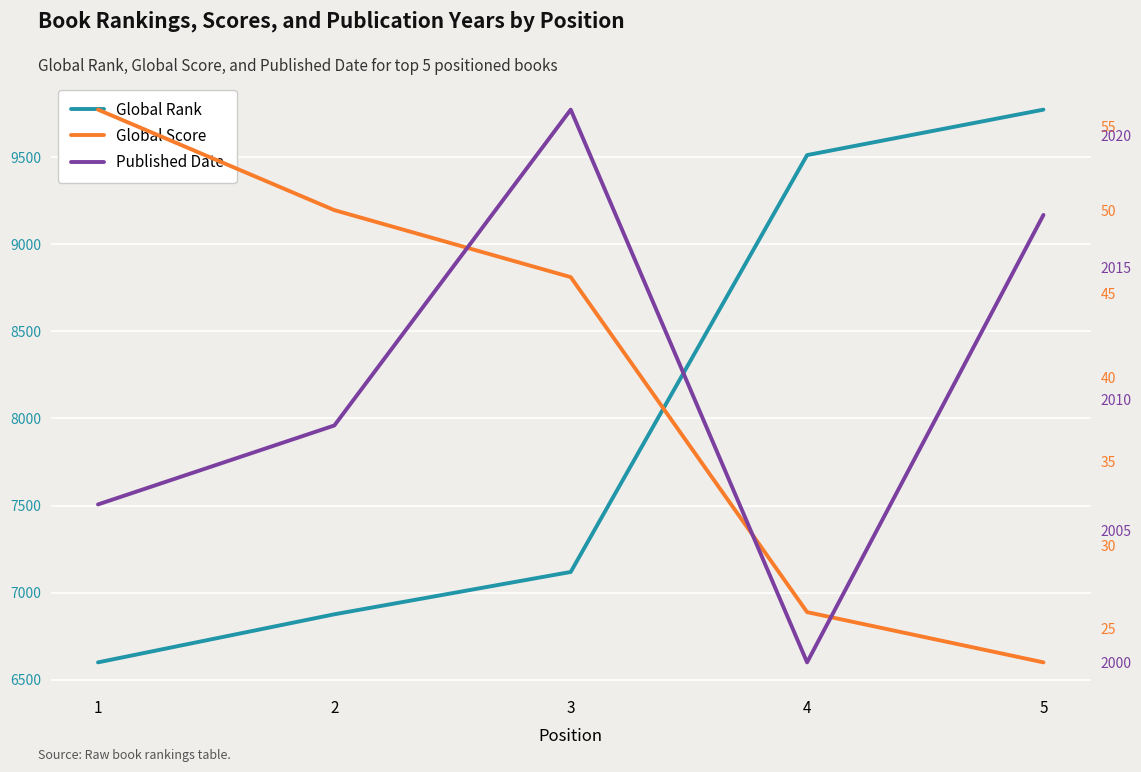

True or false: Global Rank and Published Date cross at least once.

False